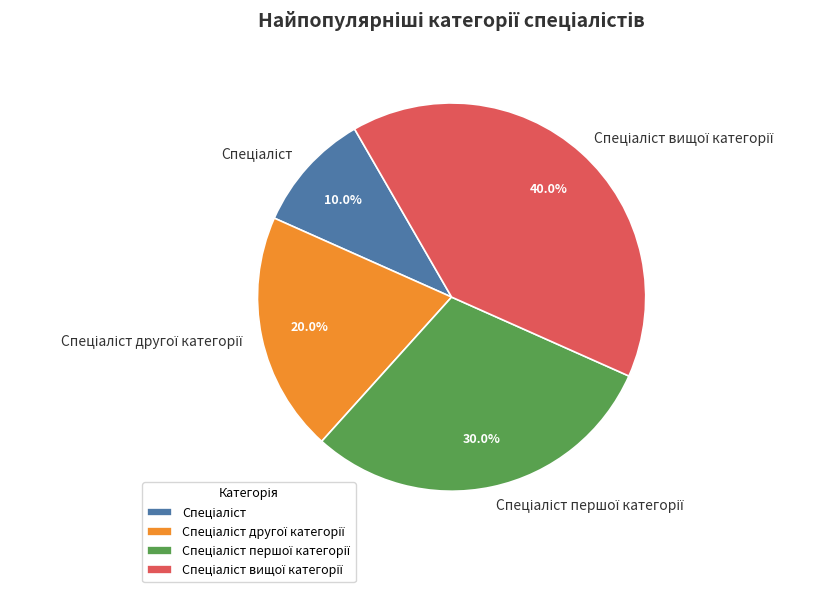

Is there any slice that represents more than half of the pie?

No